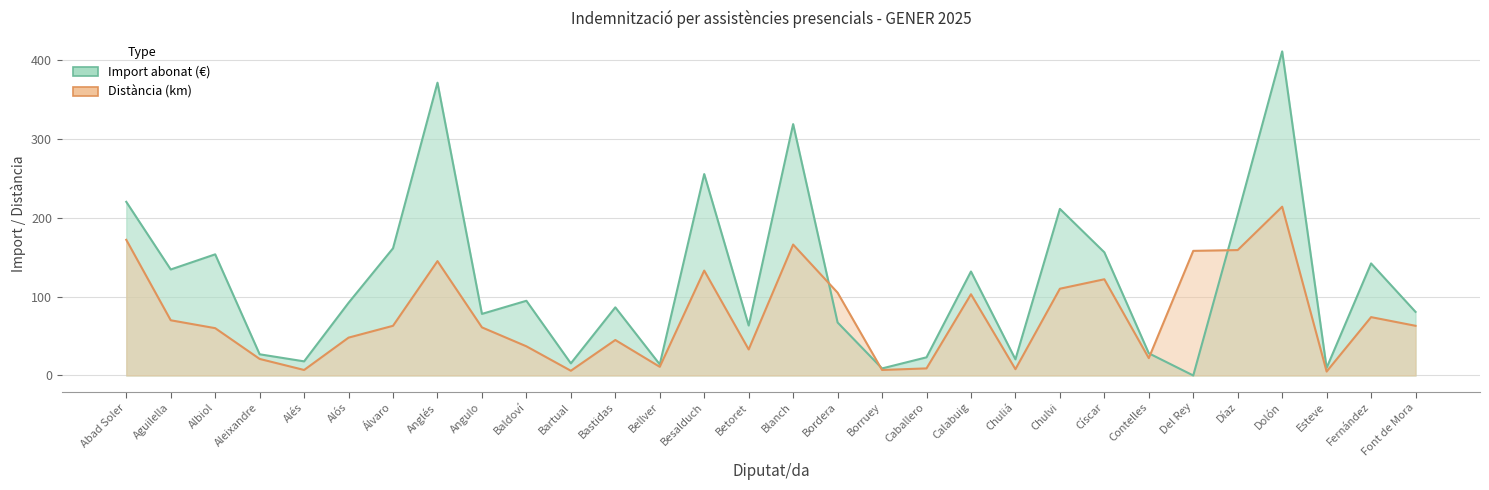

What is the total value across all series at Blanch?

484.7